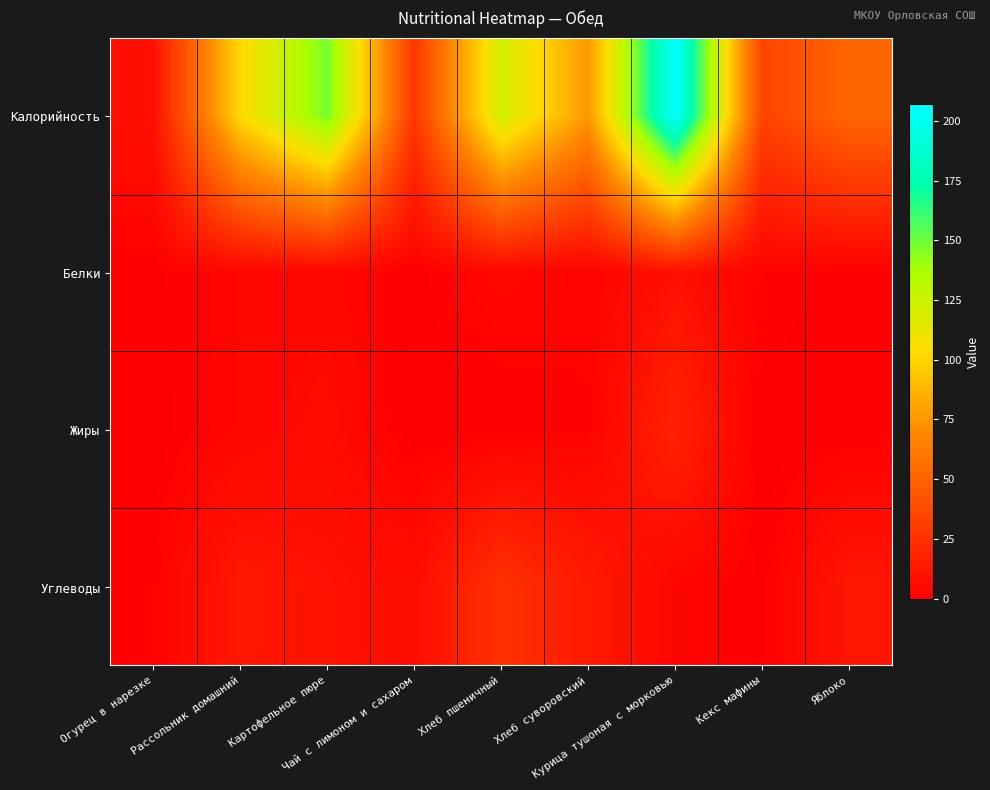

Reading right to left, transcribe all the data shown in this chart.

Калорийность: Яблоко=52.0	Кекс мафины=34.3	Курица тушоная с морковью=207.0	Хлеб суворовский=75.9	Хлеб пшеничный=122.2	Чай с лимоном и сахаром=27.9	Картофельное пюре=148.7	Рассольник домашний=102.3	Огурец в нарезке=8.5
Белки: Яблоко=0.3	Кекс мафины=1.7	Курица тушоная с морковью=8.5	Хлеб суворовский=2.0	Хлеб пшеничный=3.9	Чай с лимоном и сахаром=0.3	Картофельное пюре=3.8	Рассольник домашний=3.4	Огурец в нарезке=0.5
Жиры: Яблоко=0.2	Кекс мафины=0.2	Курица тушоная с морковью=18.0	Хлеб суворовский=1.5	Хлеб пшеничный=0.1	Чай с лимоном и сахаром=0.0	Картофельное пюре=5.6	Рассольник домашний=3.4	Огурец в нарезке=0.1
Углеводы: Яблоко=11.4	Кекс мафины=0.6	Курица тушоная с морковью=3.0	Хлеб суворовский=13.7	Хлеб пшеничный=25.6	Чай с лимоном и сахаром=6.7	Картофельное пюре=9.6	Рассольник домашний=12.2	Огурец в нарезке=1.5